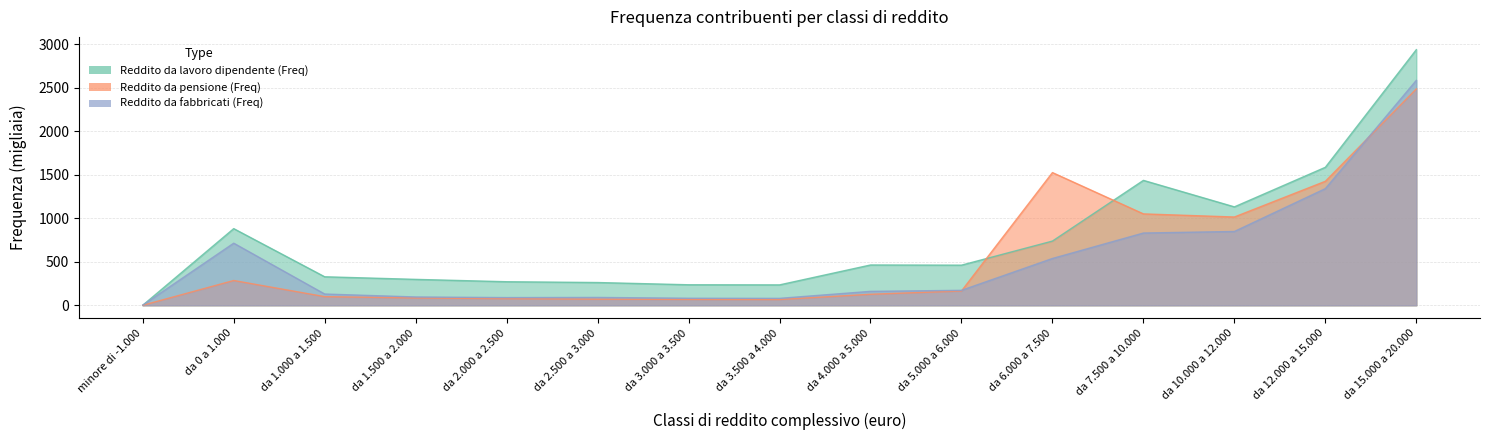

True or false: Reddito da fabbricati (Freq) and Reddito da pensione (Freq) cross at least once.

True